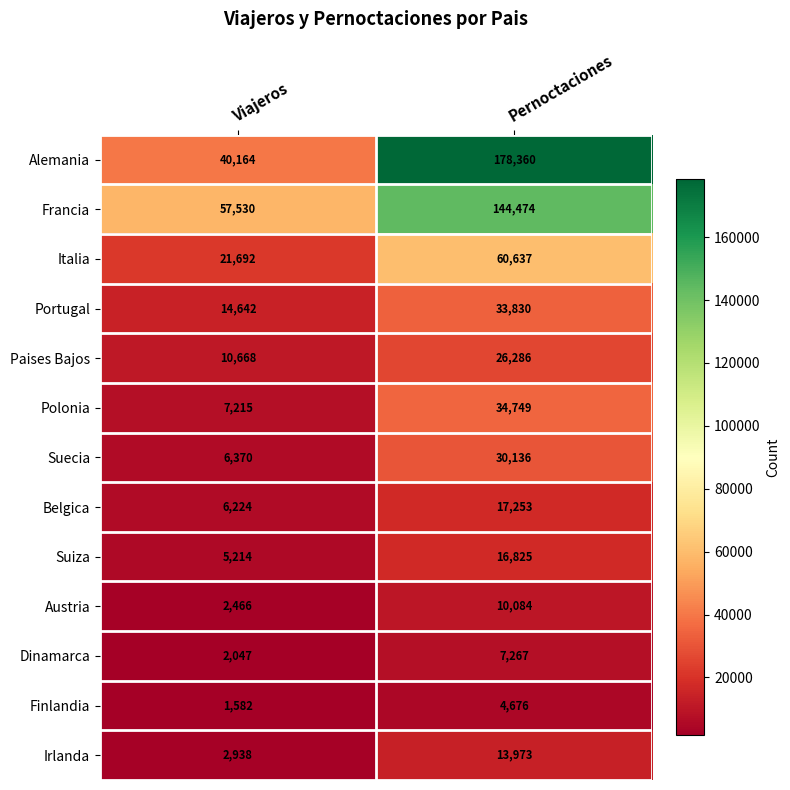

Read the Alemania value at Viajeros.

40164